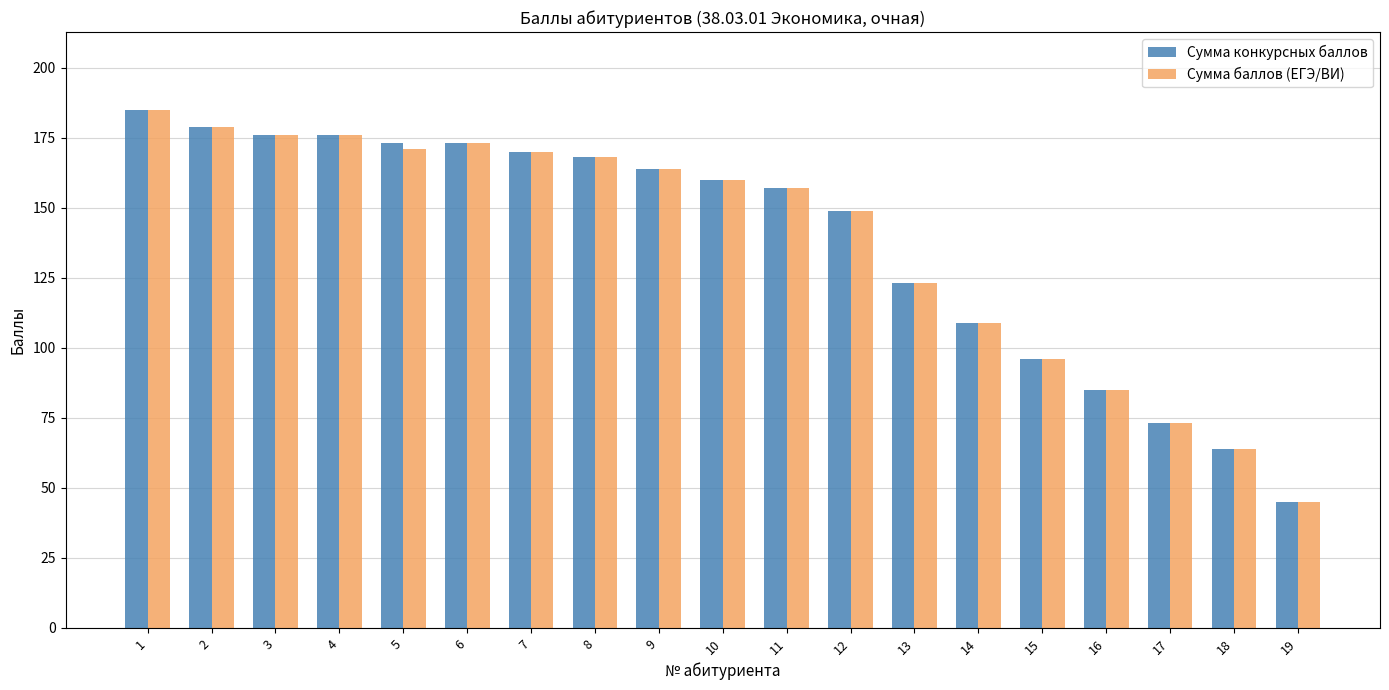

What is the total value across all series at 18?

128